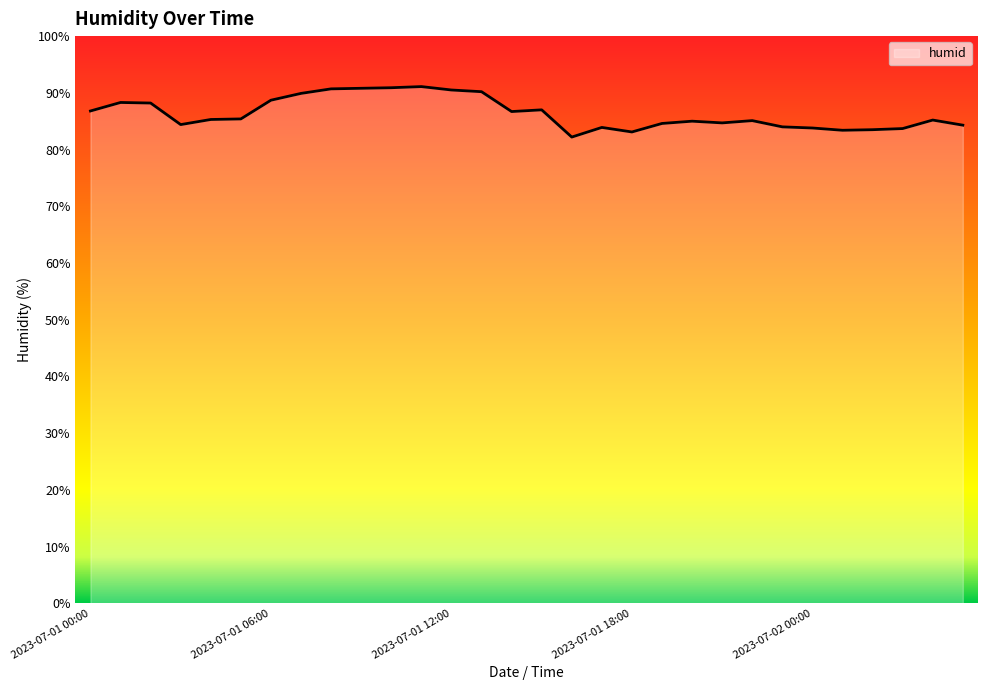

What is the difference between the maximum and minimum values?

8.9